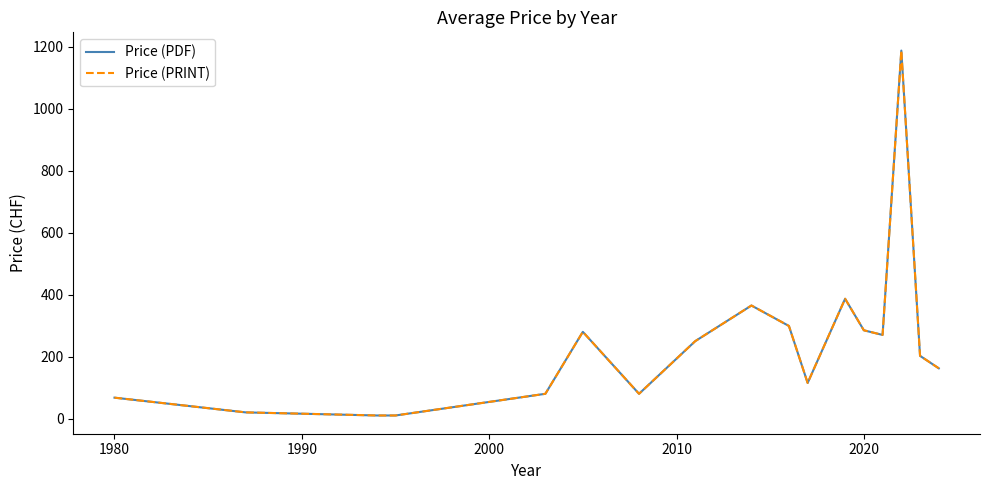

Does the chart have visible grid lines?

No